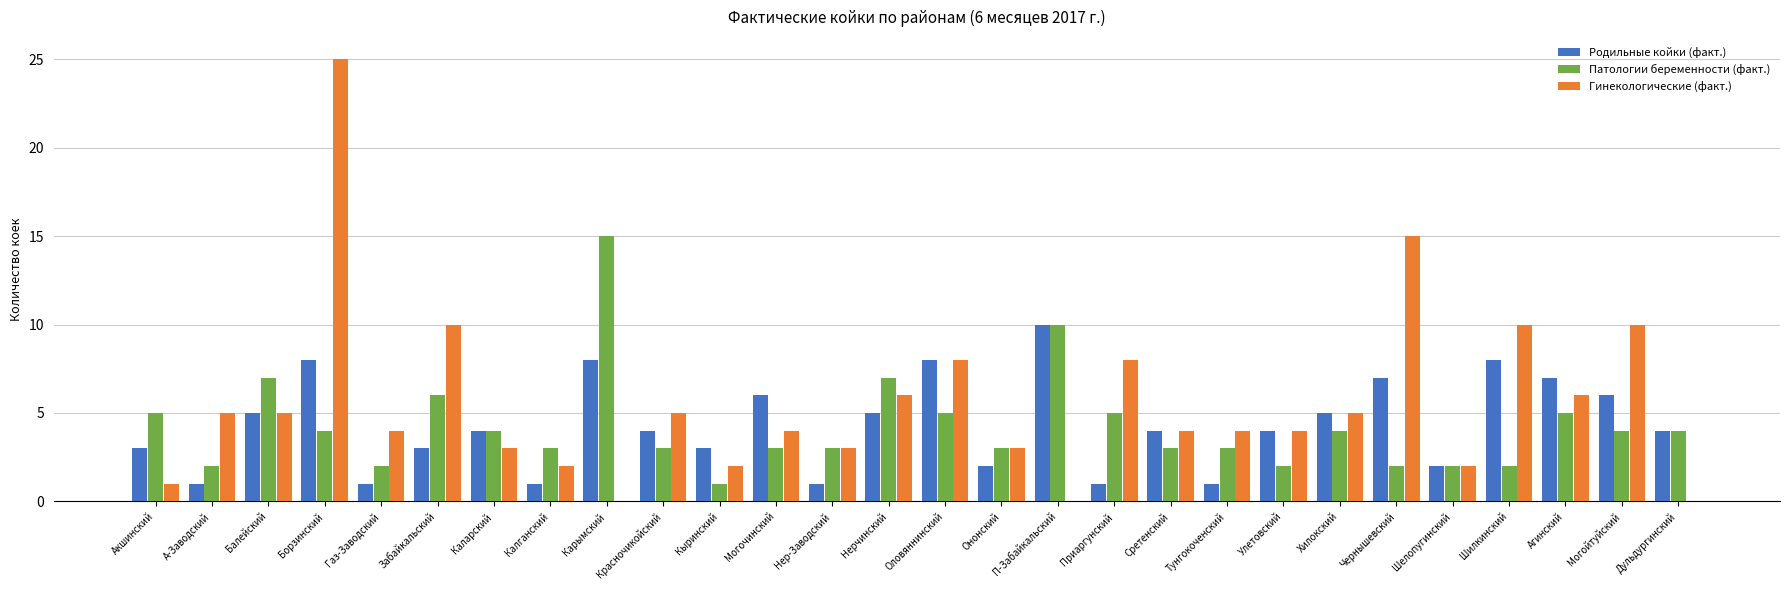

Read the Патологии беременности (факт.) value at А-Заводский.

2